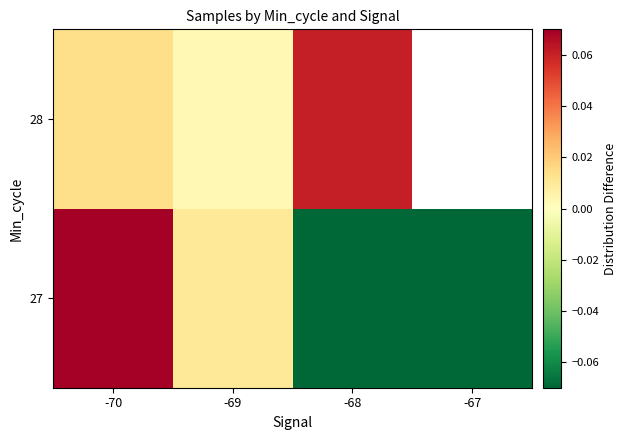

How many values in 27 are above zero?

2